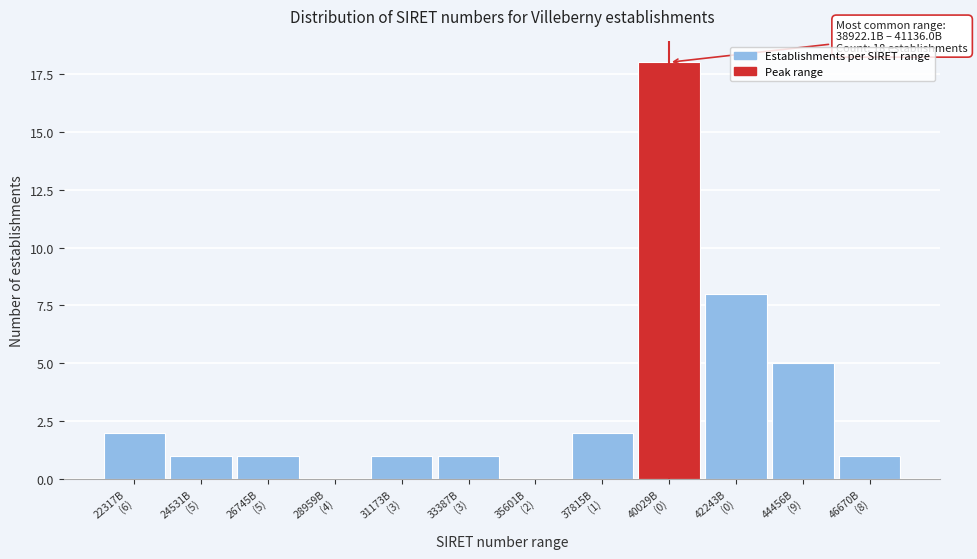

What is the greatest value displayed?

18